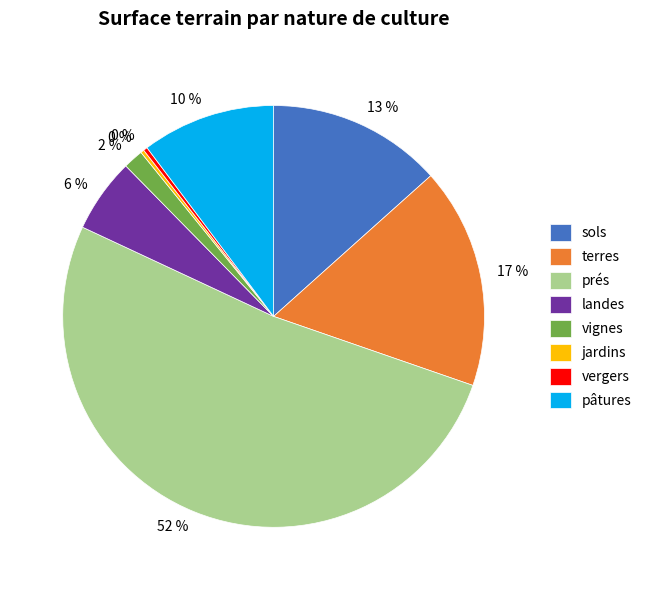

Is there any slice that represents more than half of the pie?

Yes